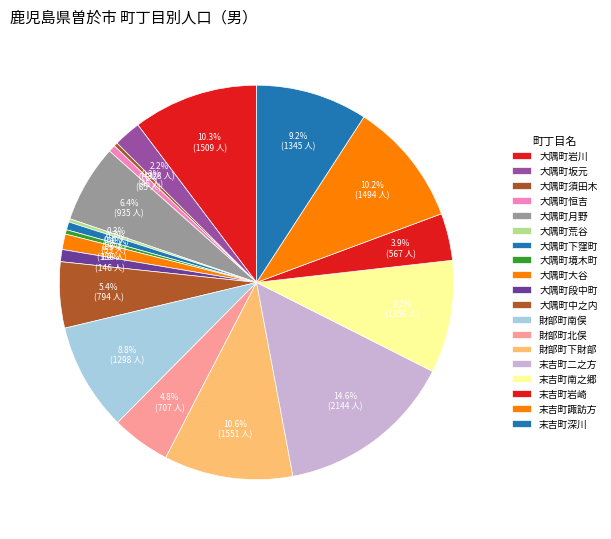

How many segments does this pie chart have?

19